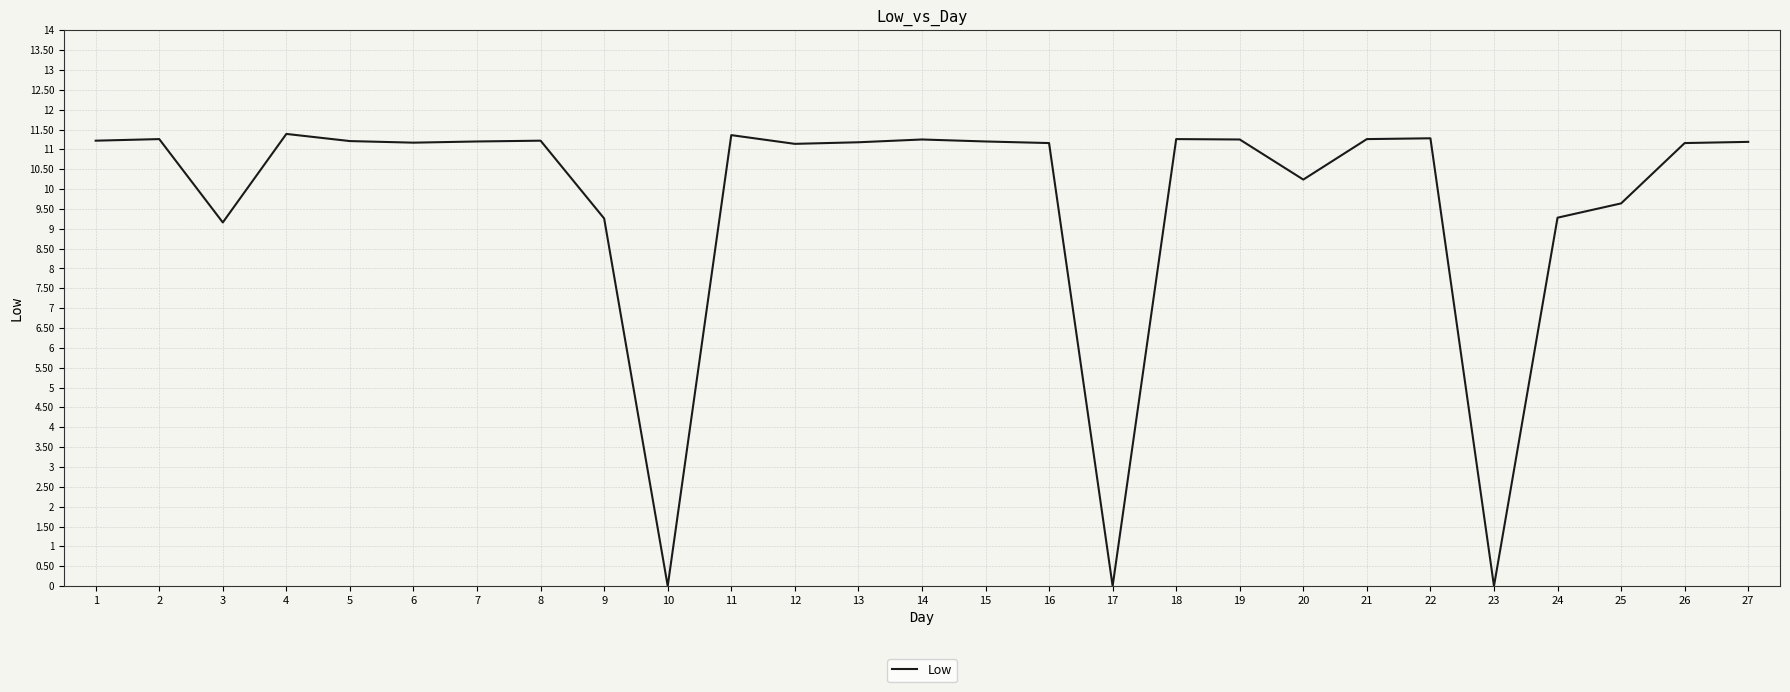

How many lines are shown in the chart?

1